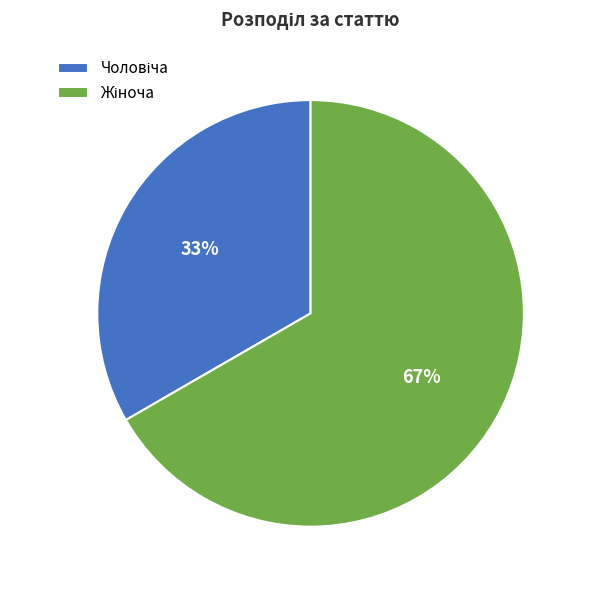

How many segments does this pie chart have?

2